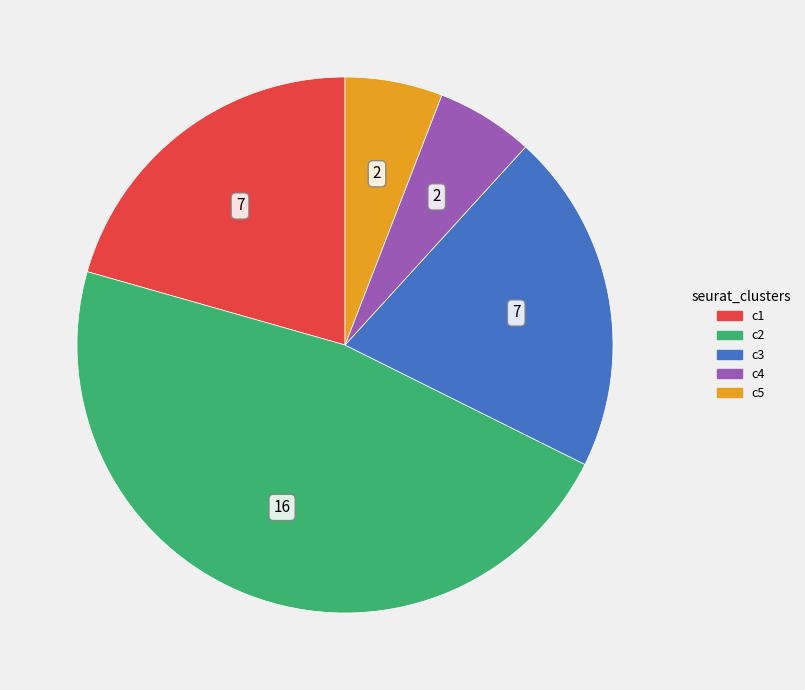

Does any single category account for the majority?

No